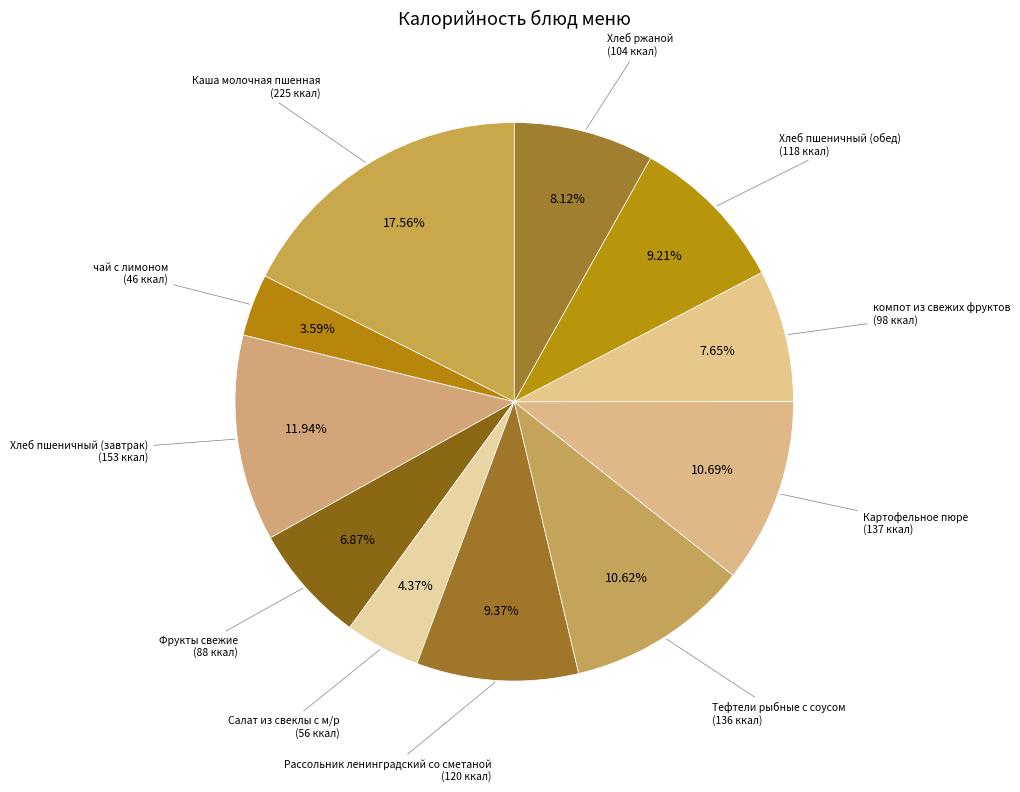

To the nearest percent, what is the difference between the компот из свежих фруктов and чай с лимоном slice percentages?

4%